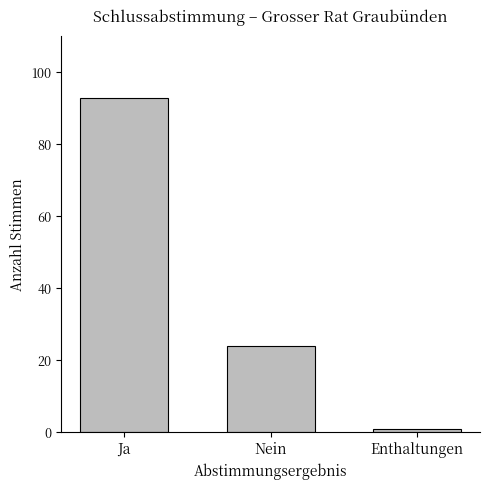

Between Ja and Enthaltungen, which is larger?

Ja